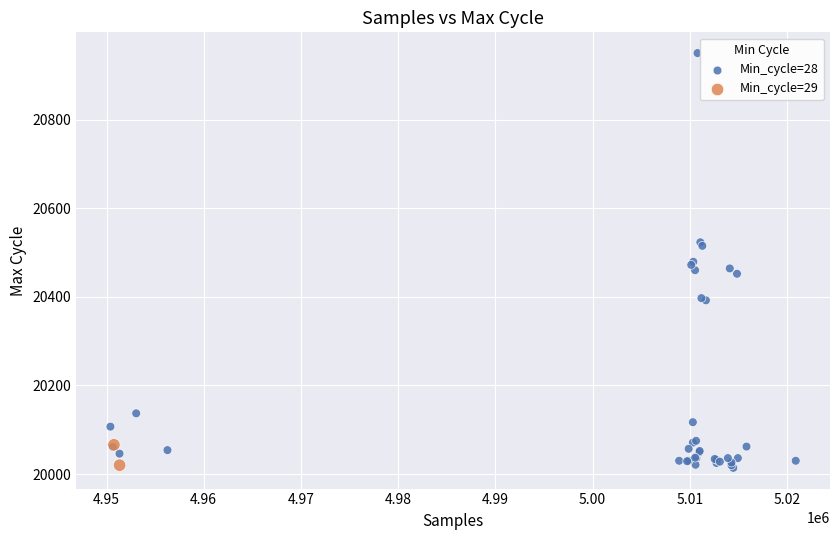

What are all the series names shown in the legend?

Min_cycle=28, Min_cycle=29